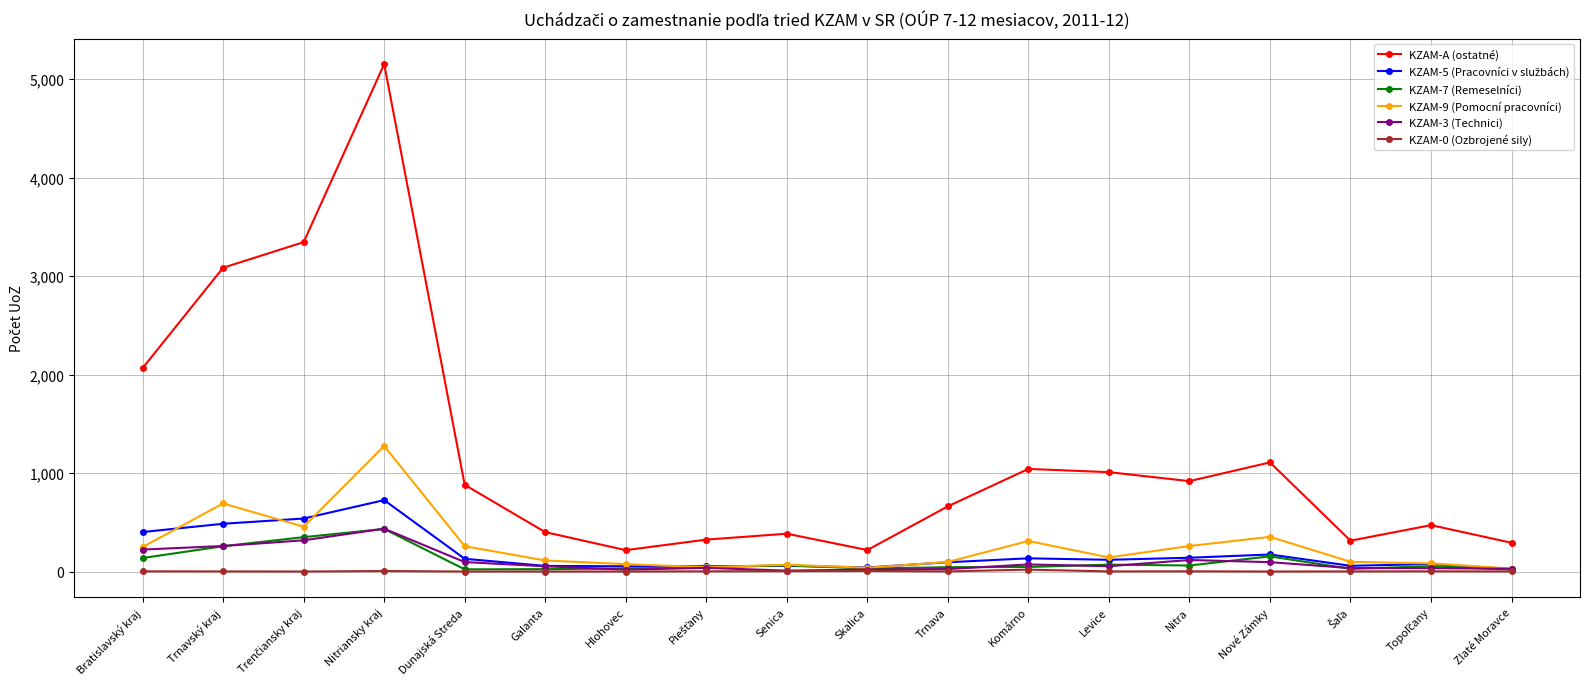

The KZAM-A (ostatné) series shows 707 at Nové Zámky. True or false?

False